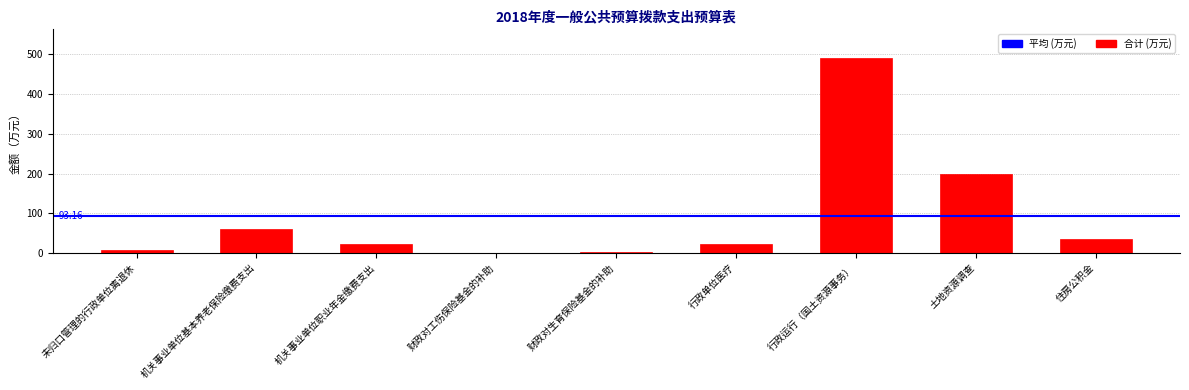

Between 行政运行（国土资源事务） and 行政单位医疗, which is larger?

行政运行（国土资源事务）